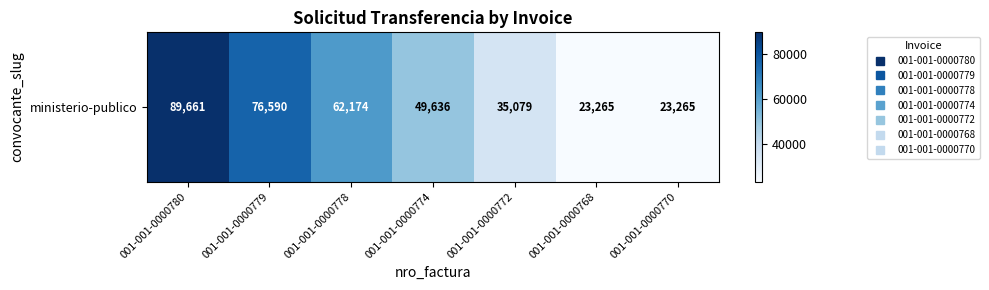

Count the values in the range 23265 to 76590.

6